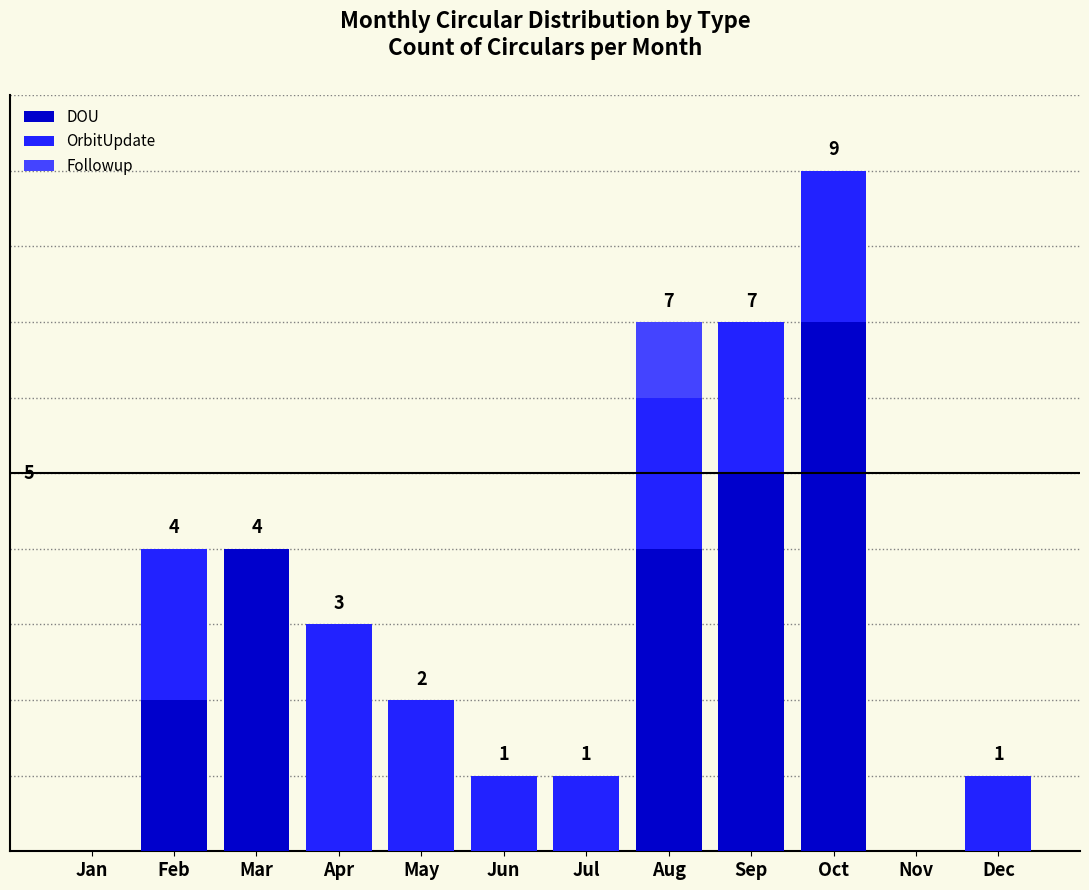

Are the bars grouped side by side (vs. stacked)?

No